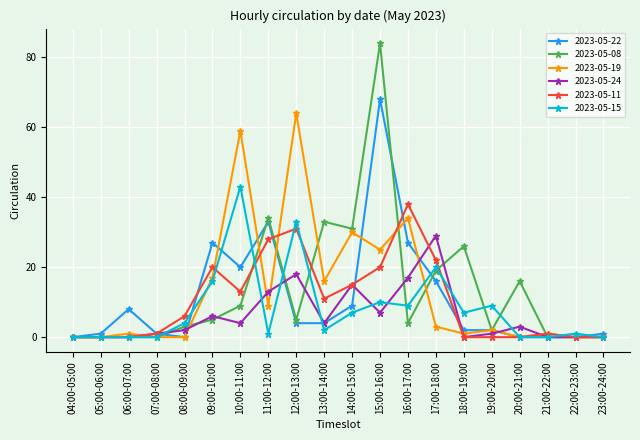

At which category is the sum across all series the highest?

15:00-16:00